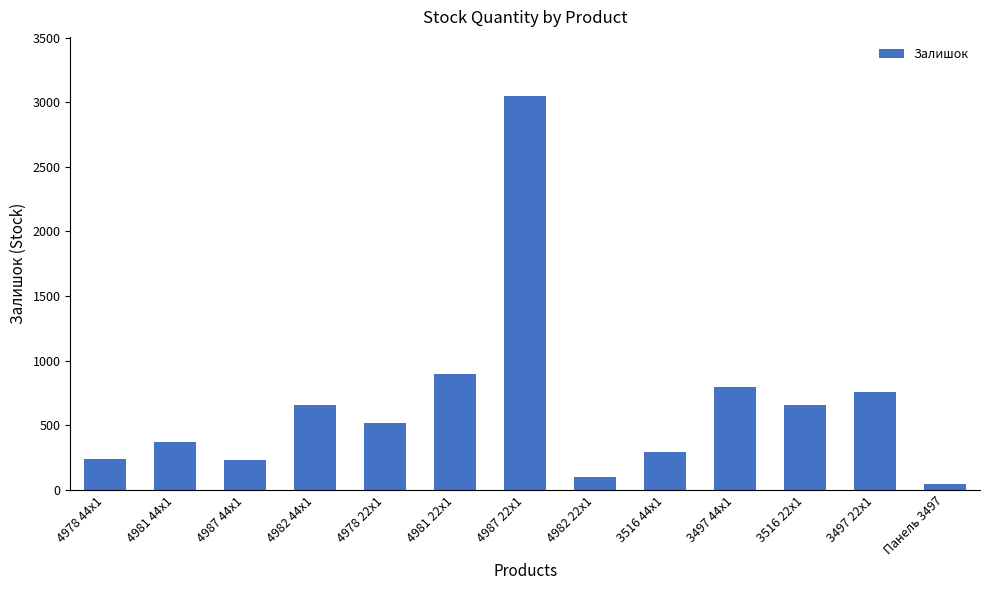

True or false: the data shows 228 at 4987 44x1.

True